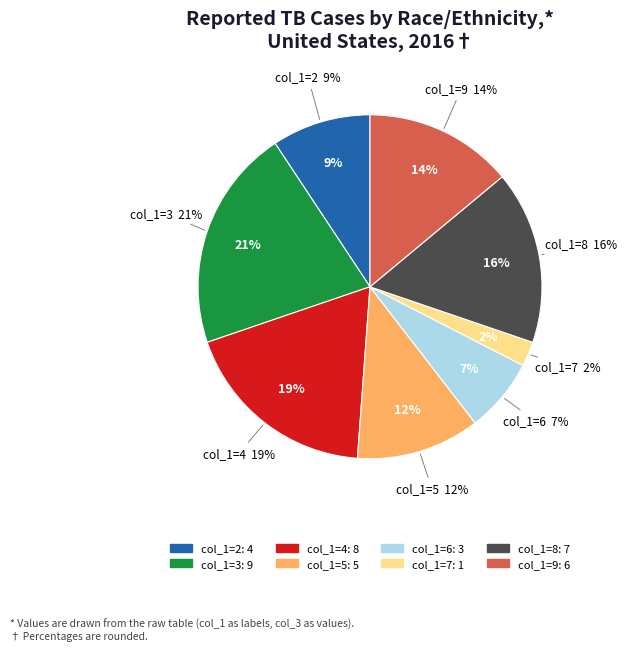

To the nearest percent, what portion does 2 represent?

9%